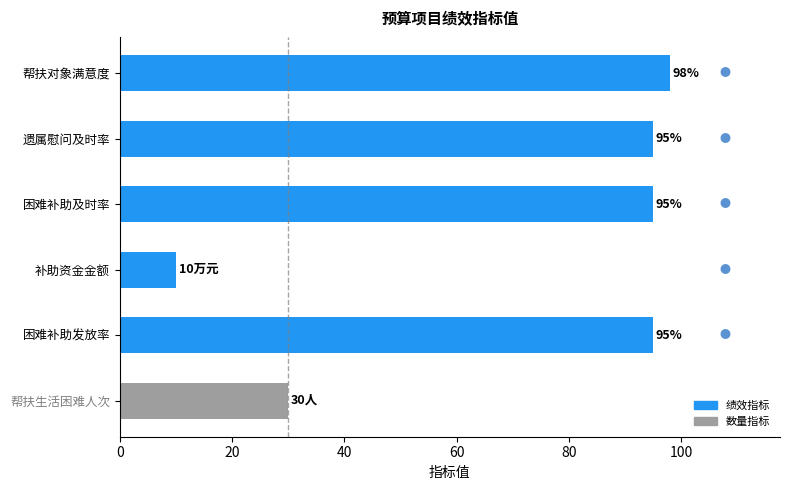

True or false: the data shows 95 at 困难补助发放率.

True